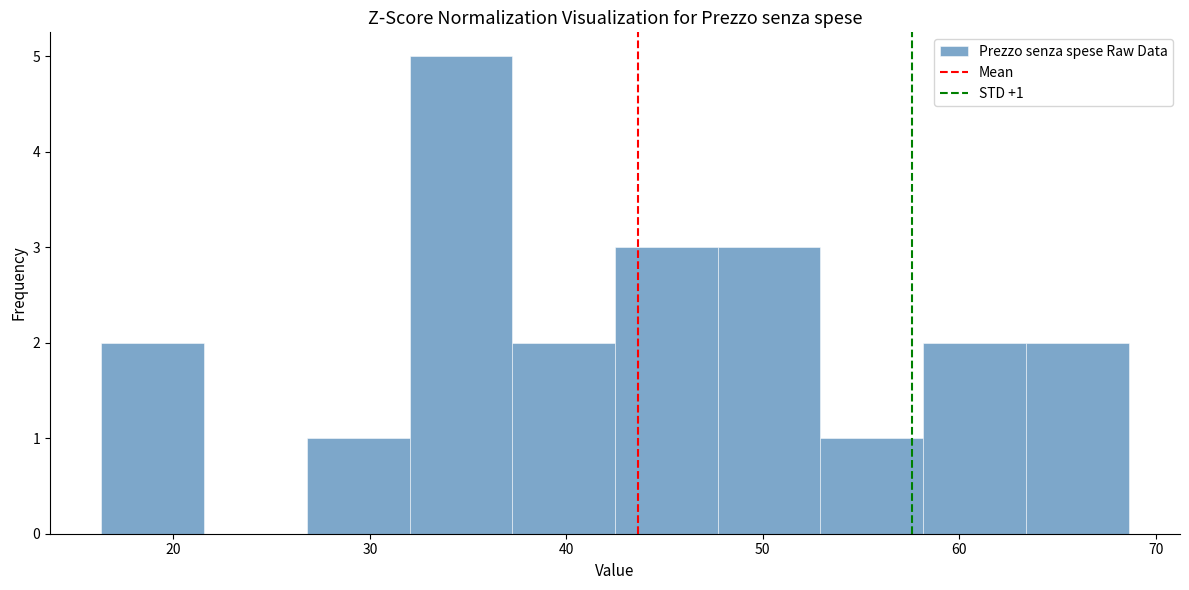

Which range on the x-axis has the tallest bar?

32 to 37